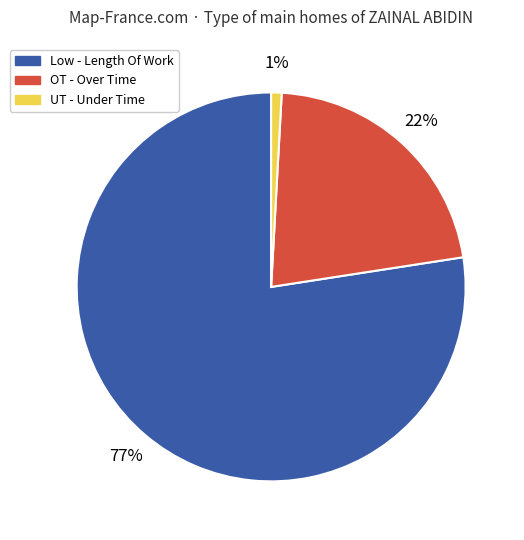

How many segments does this pie chart have?

3